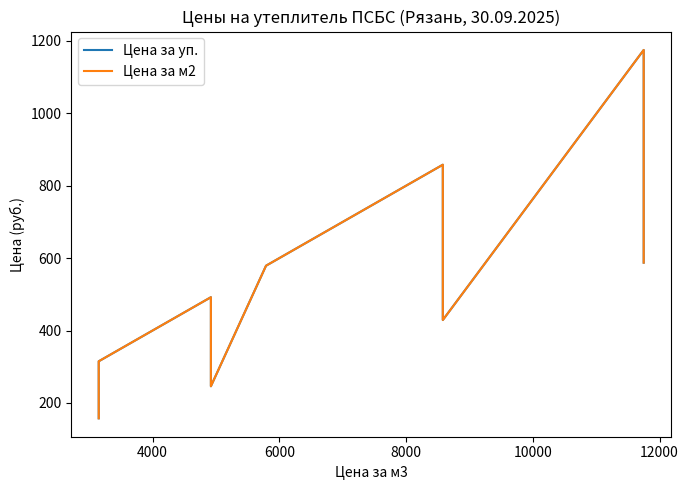

How many interior local peaks does the Цена за уп. series have?

3